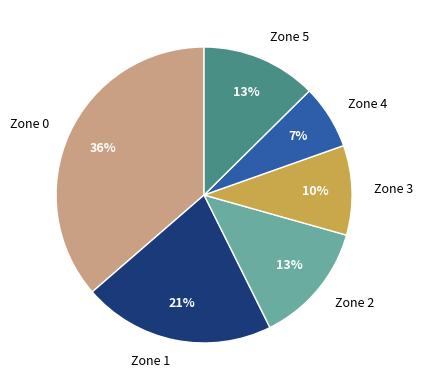

Which category has the smallest portion of the pie?

Zone 4